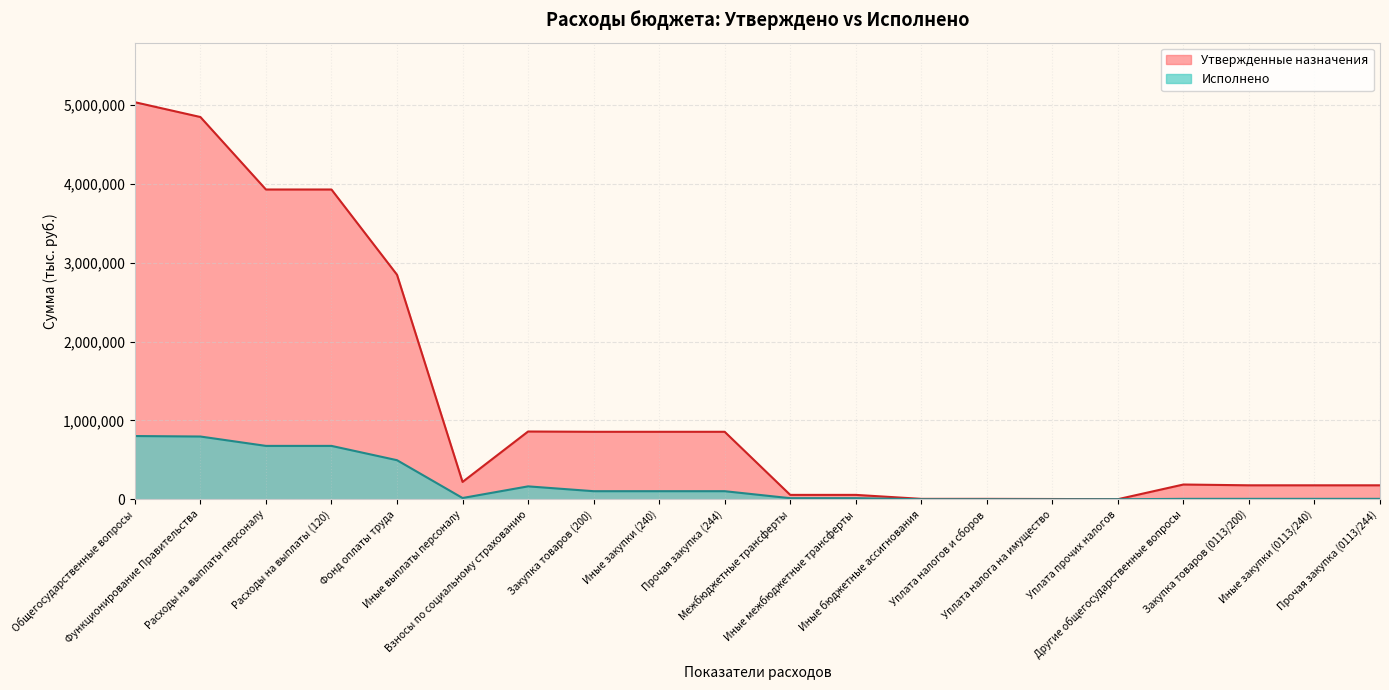

What are all the series names shown in the legend?

Утвержденные назначения, Исполнено